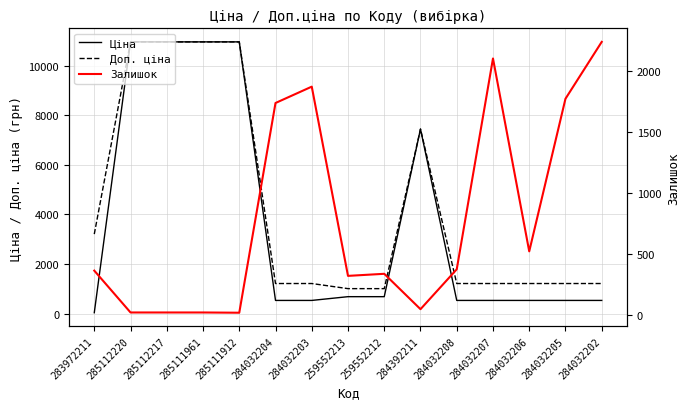

Reading left to right, transcribe all the data shown in this chart.

Ціна: 283972211=32.0	285112220=10964.4	285112217=10964.4	285111961=10964.4	285111912=10964.4	284032204=528.2	284032203=528.2	259552213=679.8	259552212=679.8	284392211=7444.6	284032208=528.2	284032207=528.2	284032206=528.2	284032205=528.2	284032202=528.2
Доп. ціна: 283972211=3205.0	285112220=10964.4	285112217=10964.4	285111961=10964.4	285111912=10964.4	284032204=1210.7	284032203=1210.7	259552213=1004.1	259552212=1004.1	284392211=7444.6	284032208=1210.7	284032207=1210.7	284032206=1210.7	284032205=1210.7	284032202=1210.7
Залишок: 283972211=360.0	285112220=17.0	285112217=17.0	285111961=17.0	285111912=15.0	284032204=1734.0	284032203=1868.0	259552213=317.0	259552212=334.0	284392211=44.0	284032208=371.0	284032207=2099.0	284032206=518.0	284032205=1769.0	284032202=2235.0